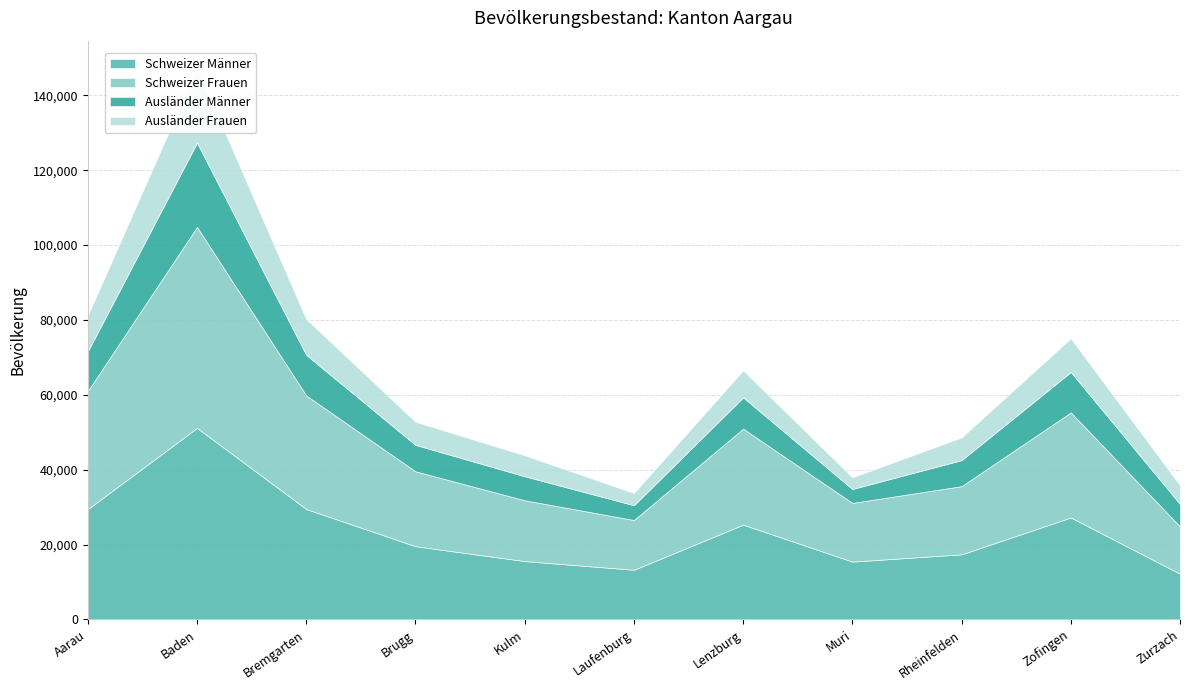

How many interior local peaks does the Schweizer Frauen series have?

3